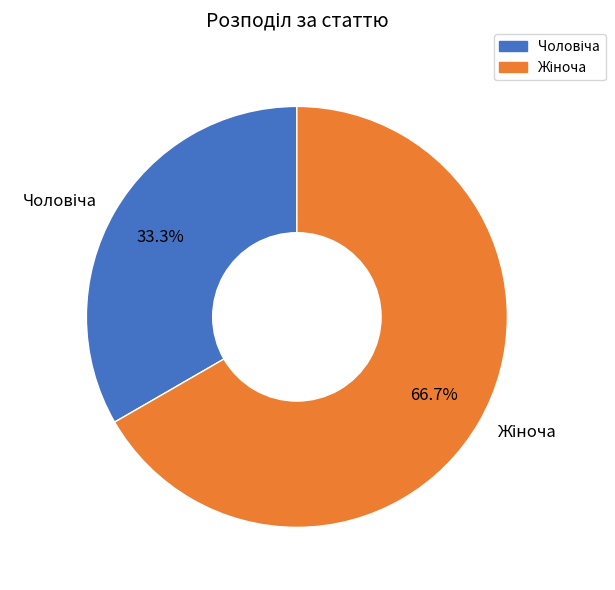

To the nearest percent, what is the difference between the largest and smallest slice percentages?

33%